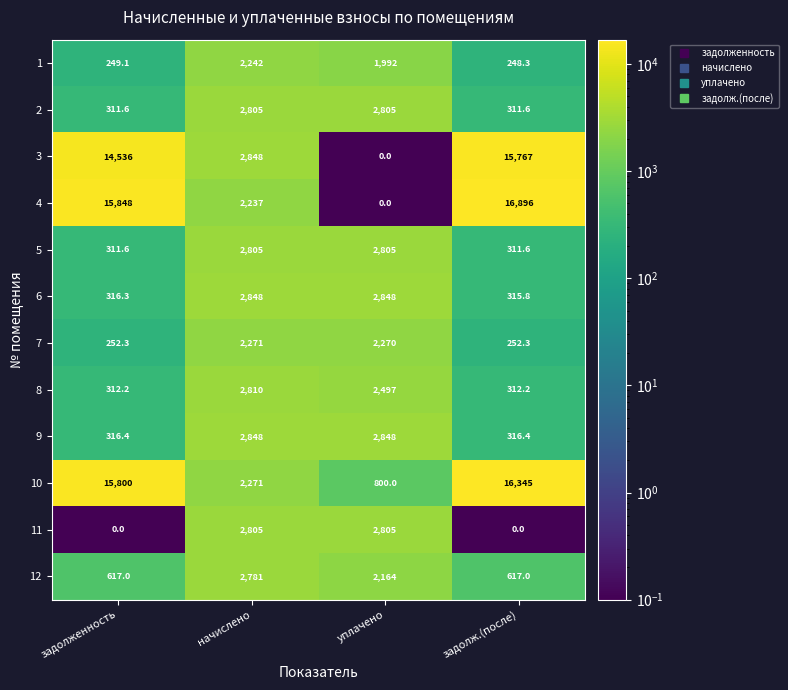

Which series has the widest spread of values?

4